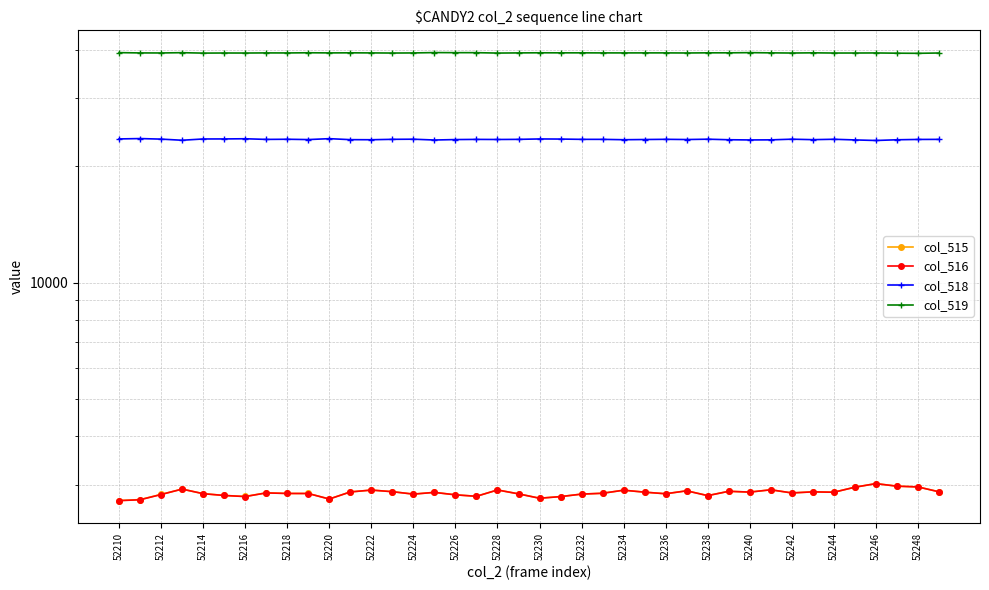

What are all the series names shown in the legend?

col_515, col_516, col_518, col_519